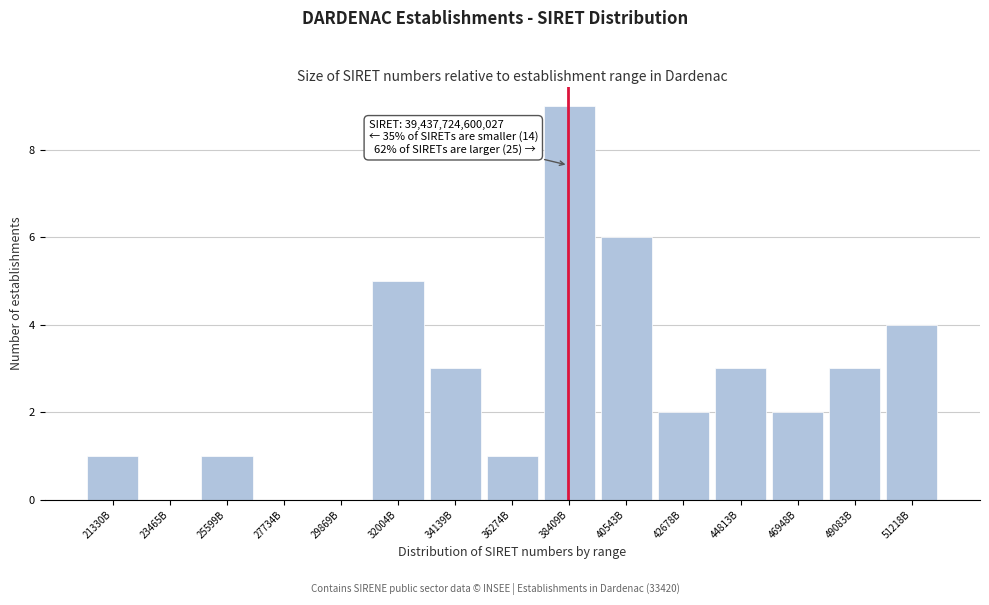

Reading left to right, list all the values displayed in this chart.

21330B=1	23465B=0	25599B=1	27734B=0	29869B=0	32004B=5	34139B=3	36274B=1	38409B=9	40543B=6	42678B=2	44813B=3	46948B=2	49083B=3	51218B=4